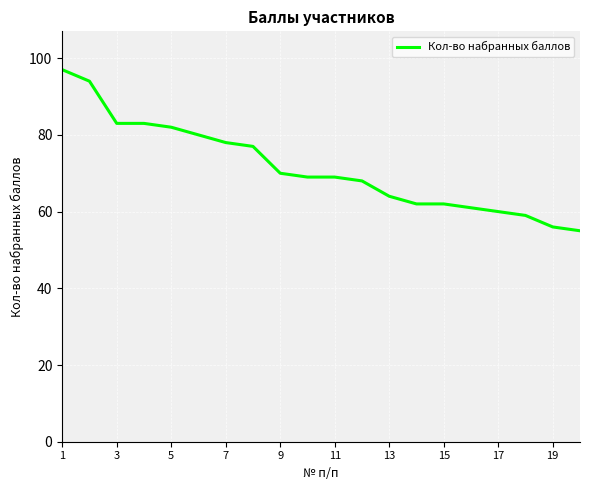

What is the difference between the maximum and minimum values?

42